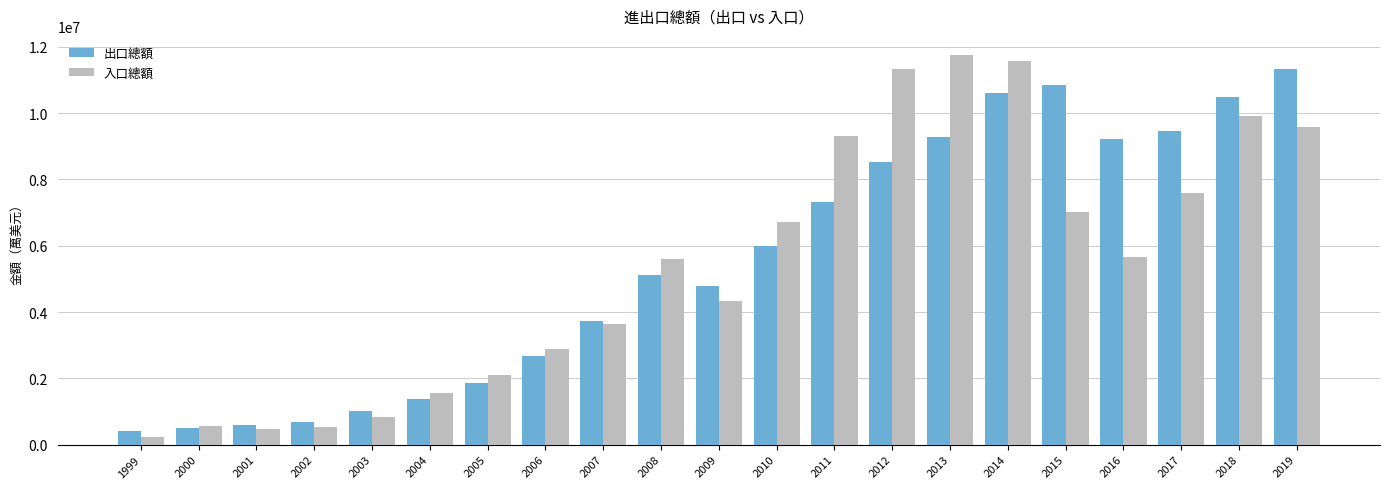

What is the approximate value of 入口總額 at 2012?

11325064